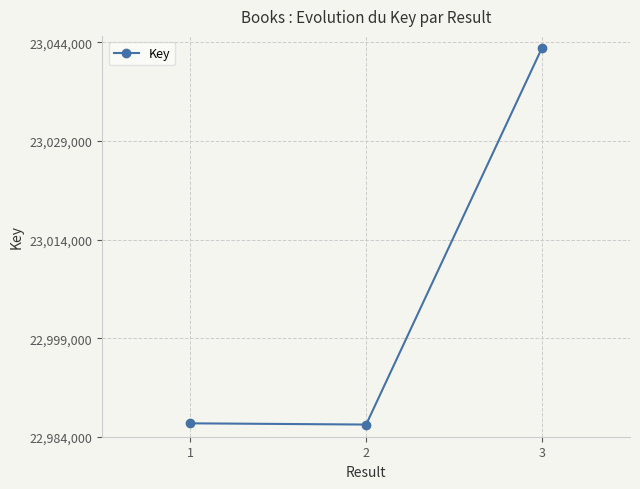

What is the change in value from 1 to 3?

+57155